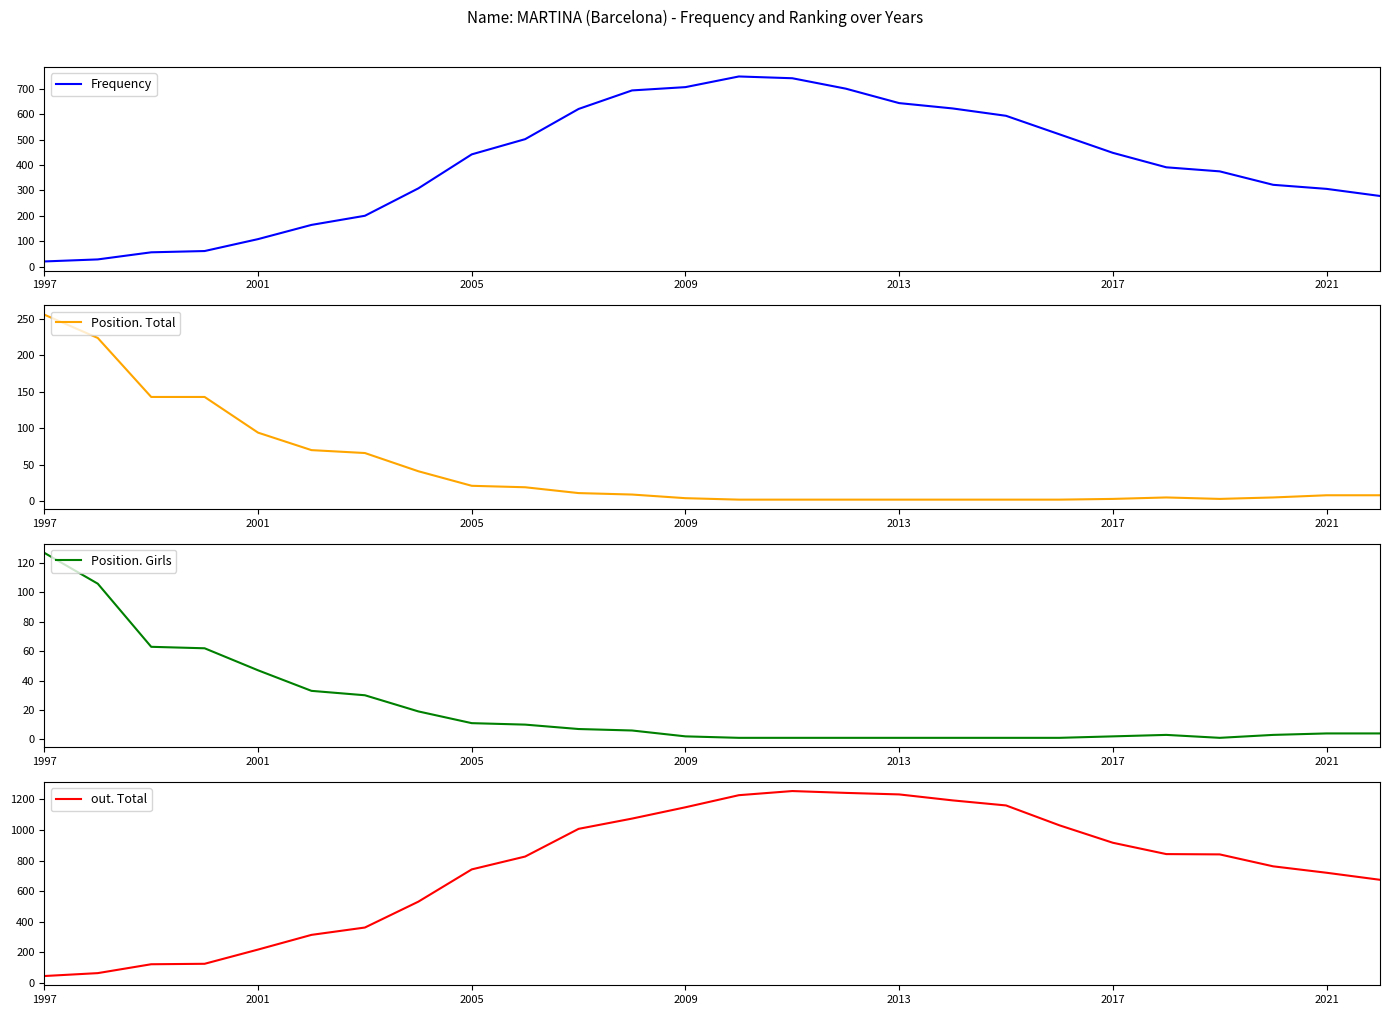

How many data points in Position. Total are less than 8?

12